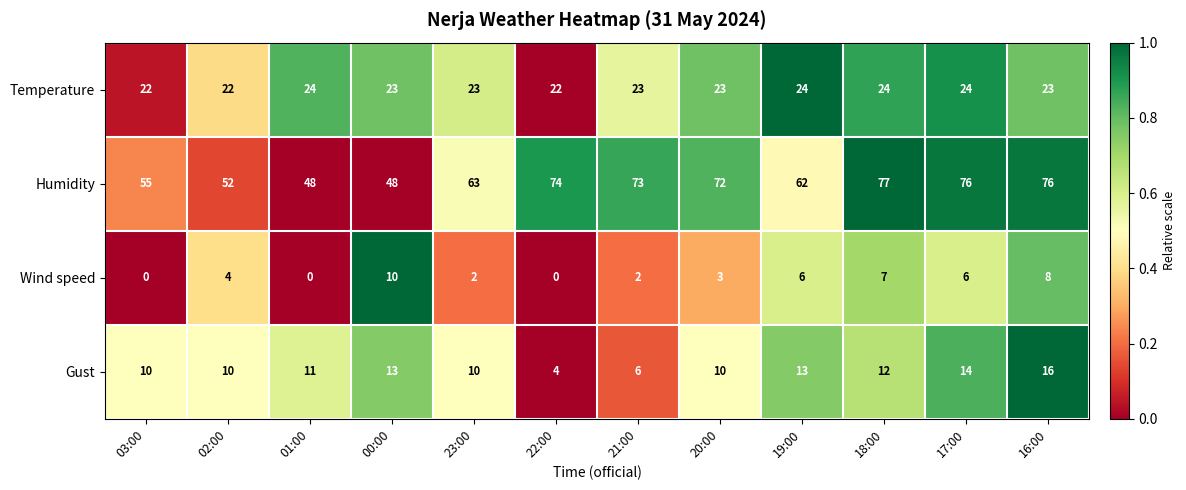

What value does the Gust series have at 03:00, to the nearest 10?

10